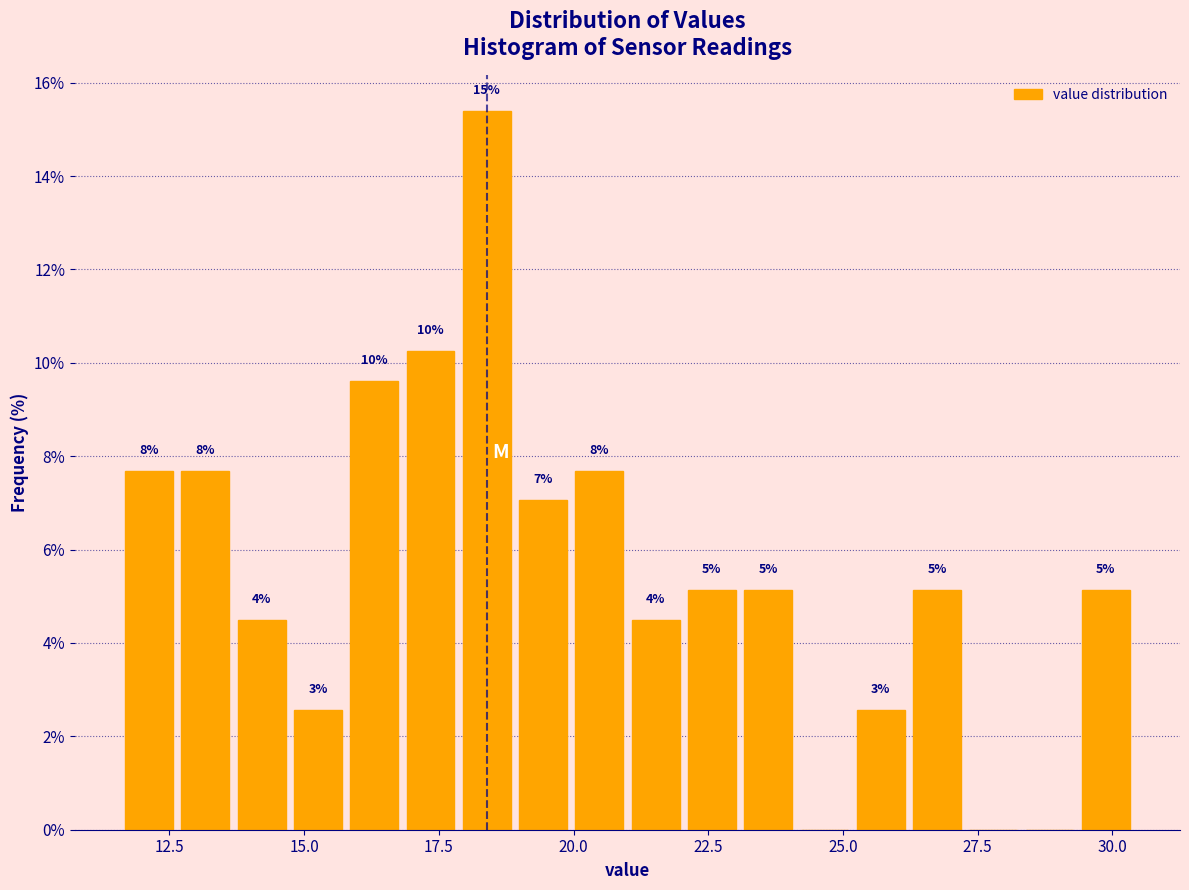

Around what value on the x-axis is the tallest bar? Give the approximate position of its centre, as read against the axis.

18.5